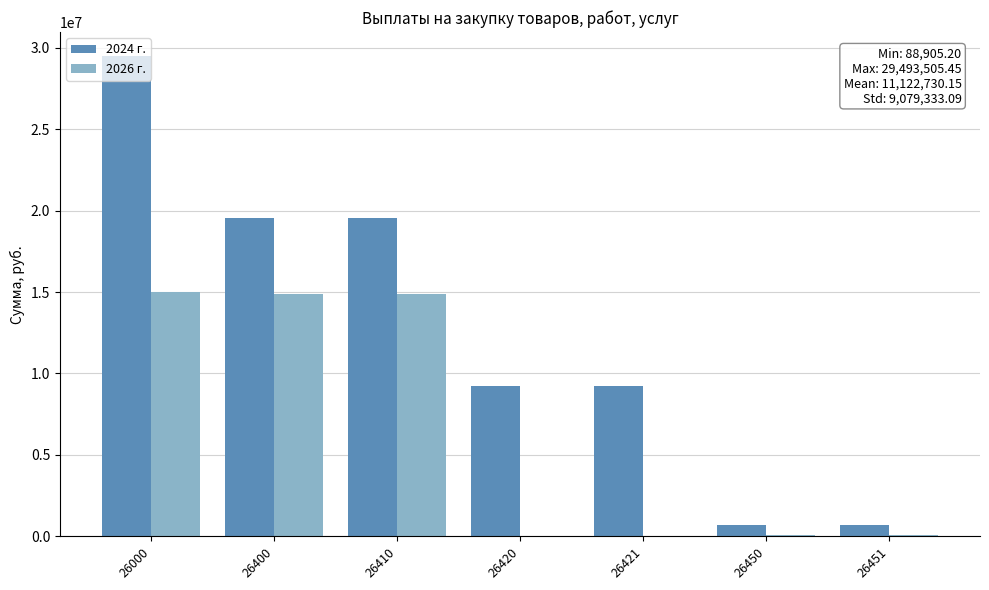

Between 26000 and 26410, which series saw the biggest shift?

2024 г.